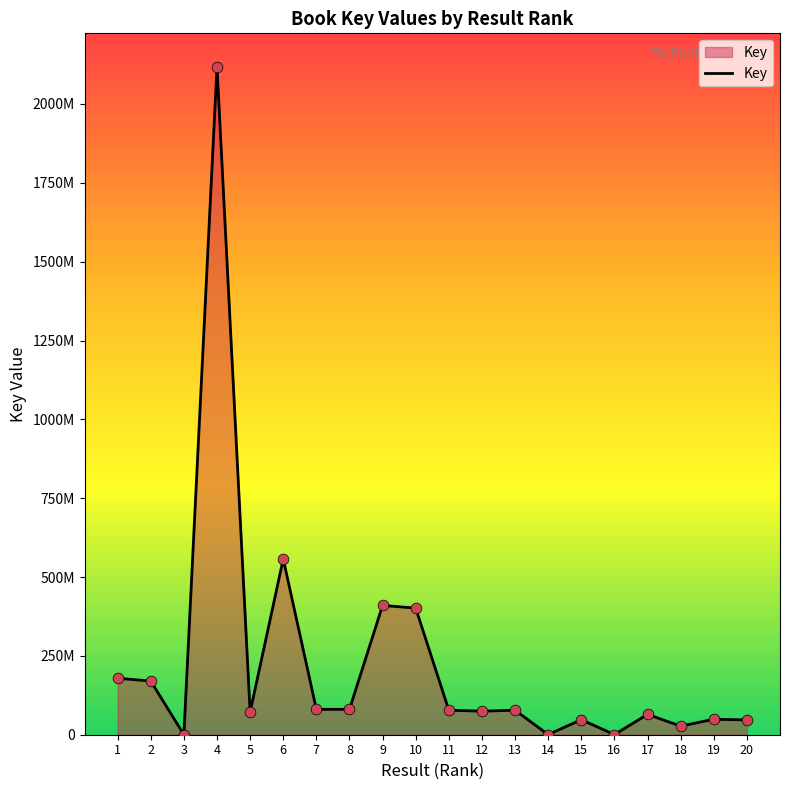

What is the change in value from 5 to 11?

+6033894